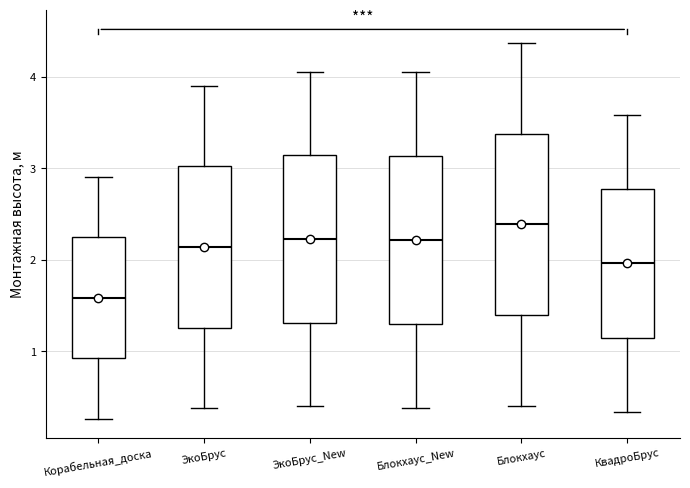

Where does the median line of the box for ЭкоБрус sit on the y-axis? The values are not printed on the chart, so give them approximately, as read against the axis.

2.1